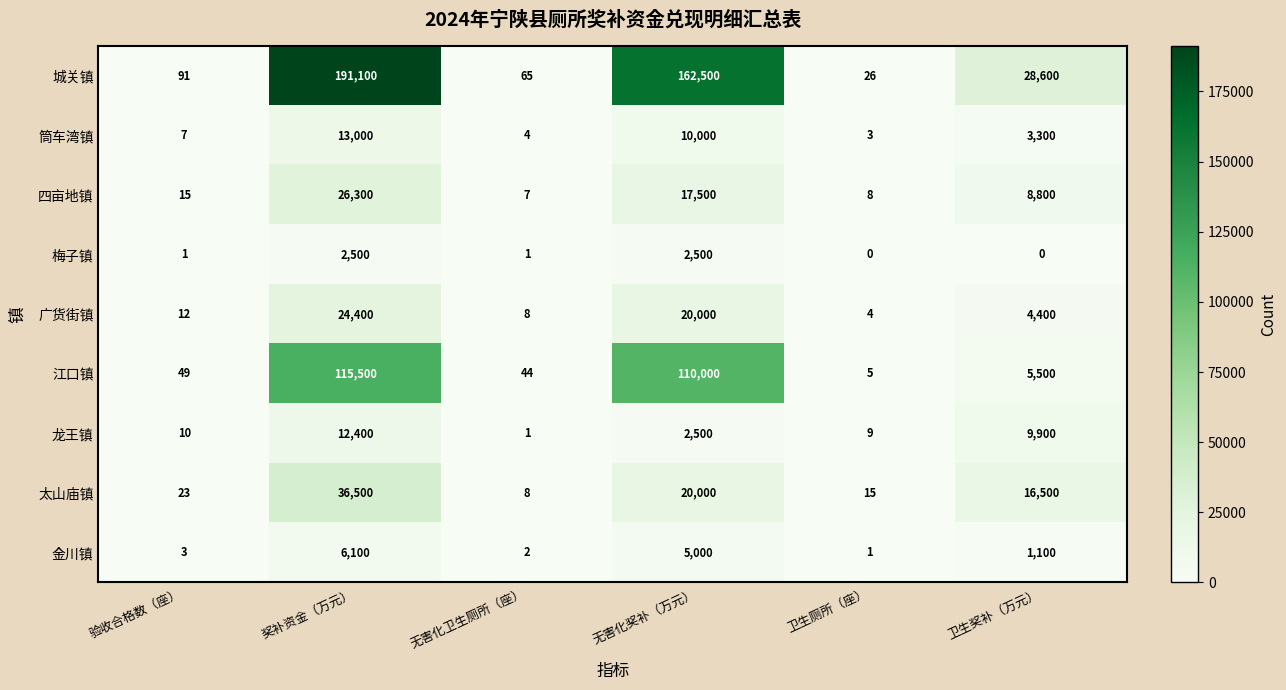

What is the difference between the 太山庙镇 values at 卫生厕所（座） and 奖补资金（万元）?

36485